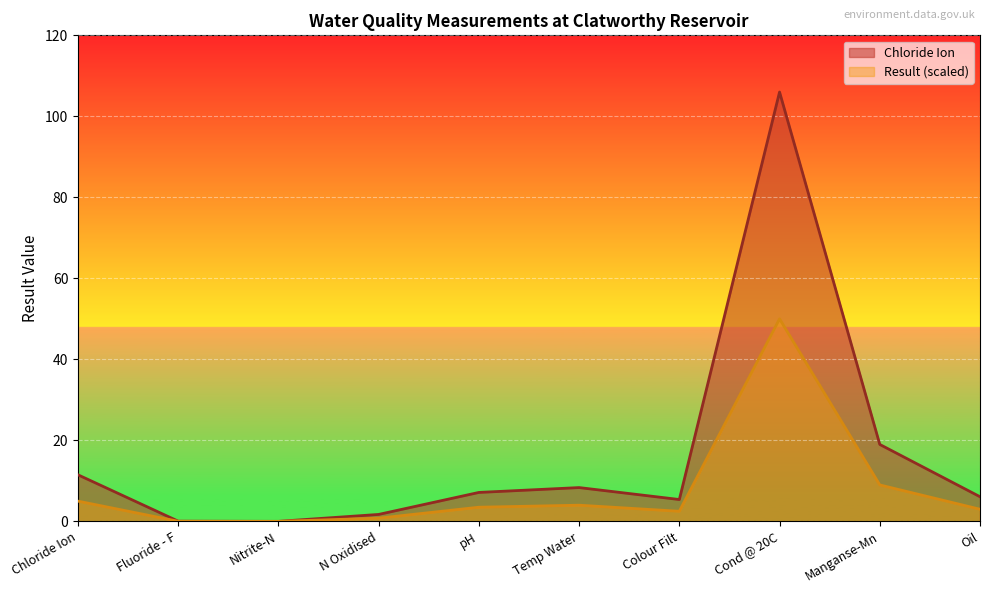

Rank the series at Oil from lowest to highest value.

Result (scaled), Chloride Ion